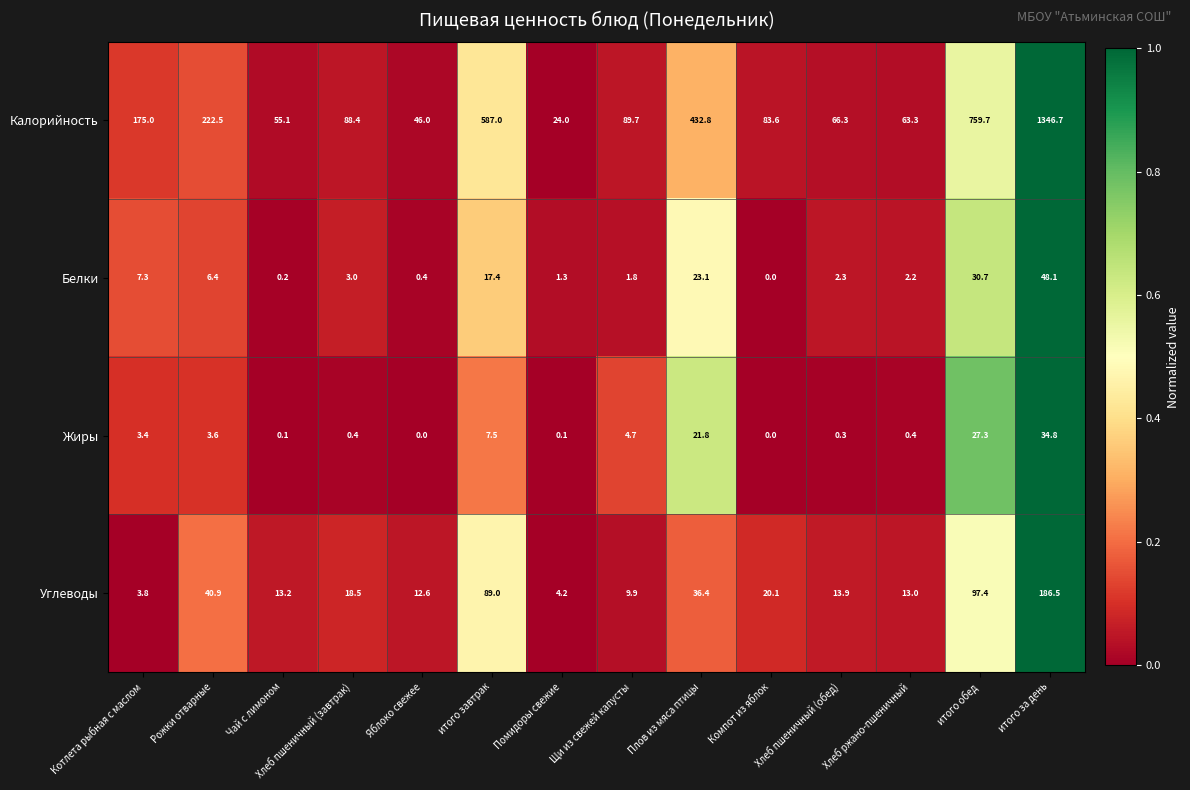

The value of Калорийность at Рожки отварные is 222.5. True or false?

True